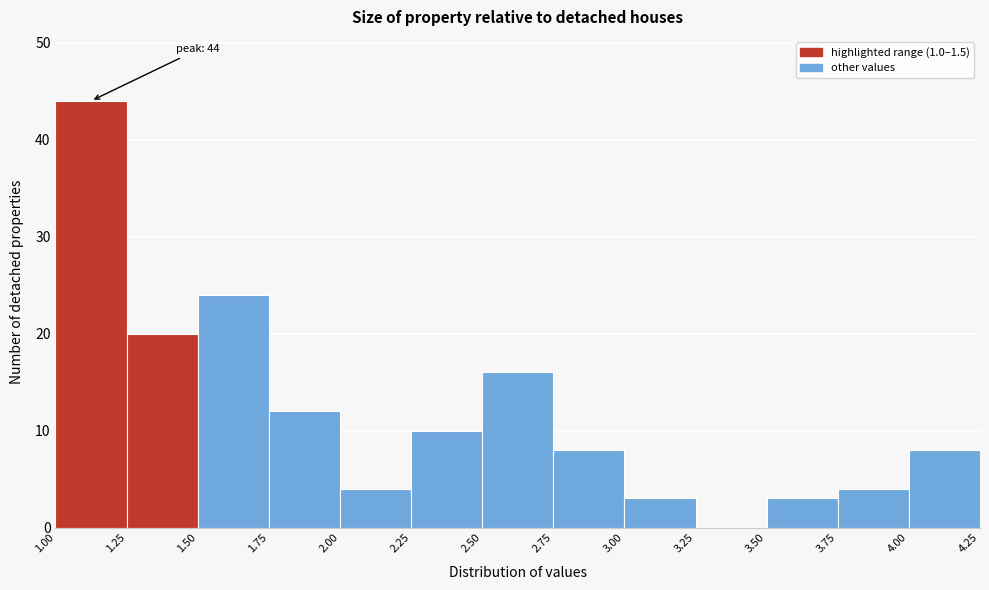

Which range on the x-axis has the tallest bar?

1.00 to 1.25